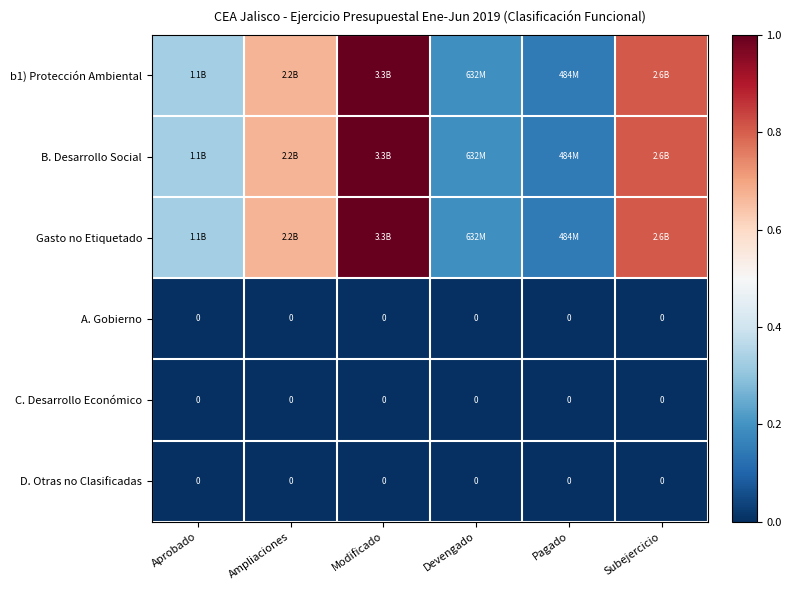

At which category does the chart reach its peak across all series?

Modificado